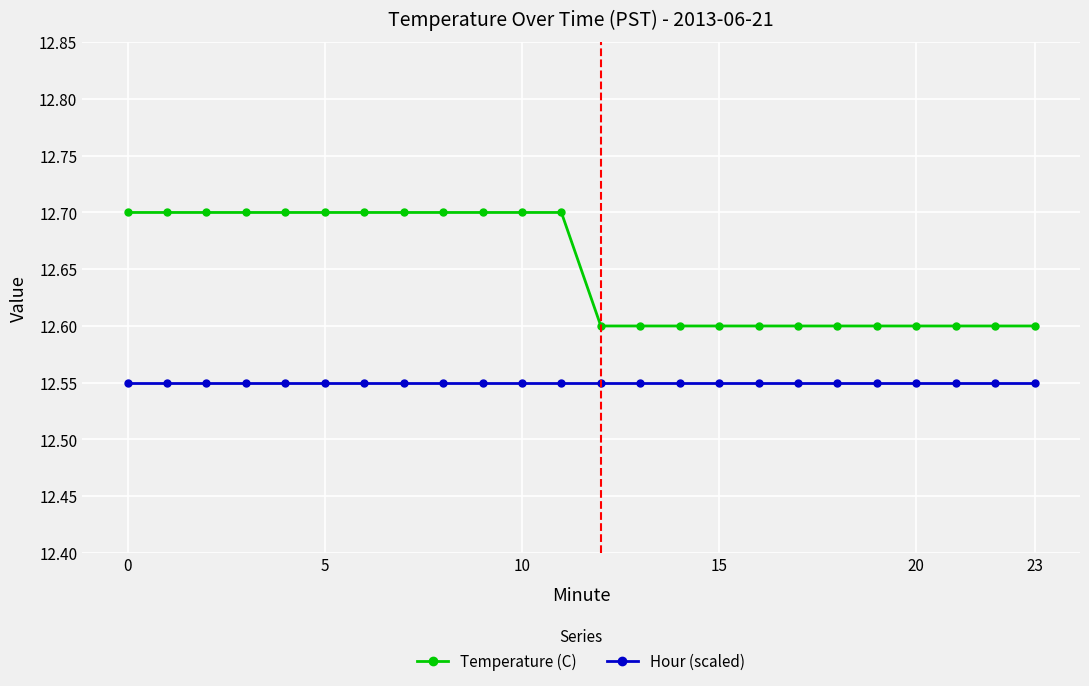

Which series has the largest range (max minus min)?

Temperature (C)